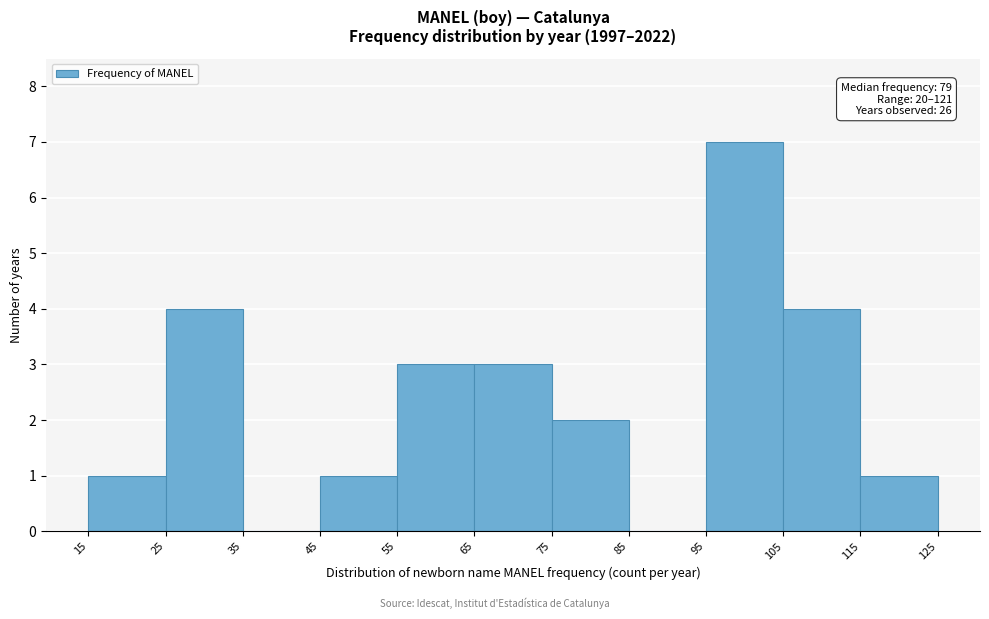

Which range on the x-axis has the tallest bar?

95 to 105